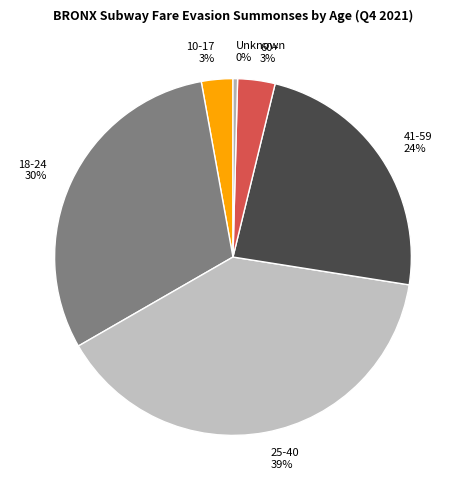

Which has a higher value, 60+ or 18-24?

18-24